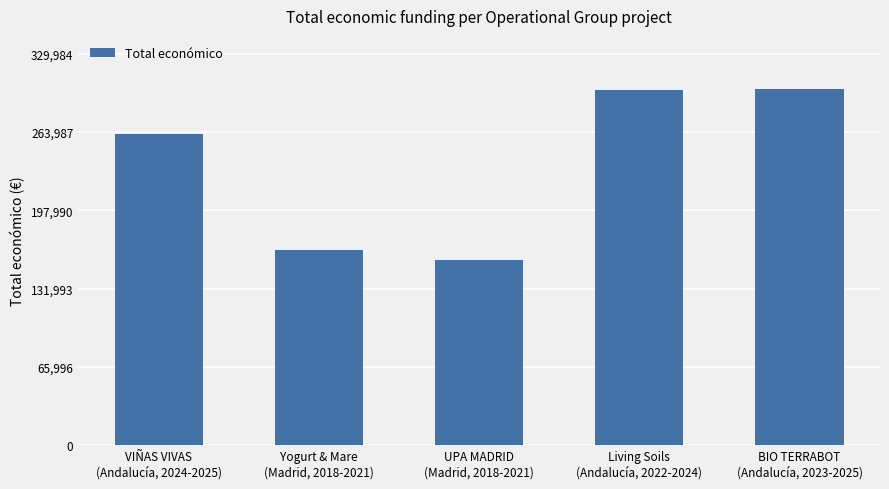

What is the difference between the maximum and second lowest values?

135386